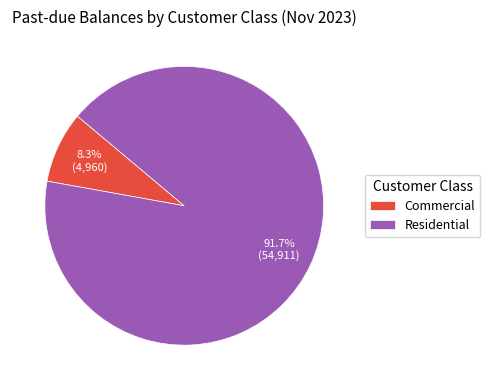

Approximately how many times larger is the value at Commercial compared to Residential?

0.1